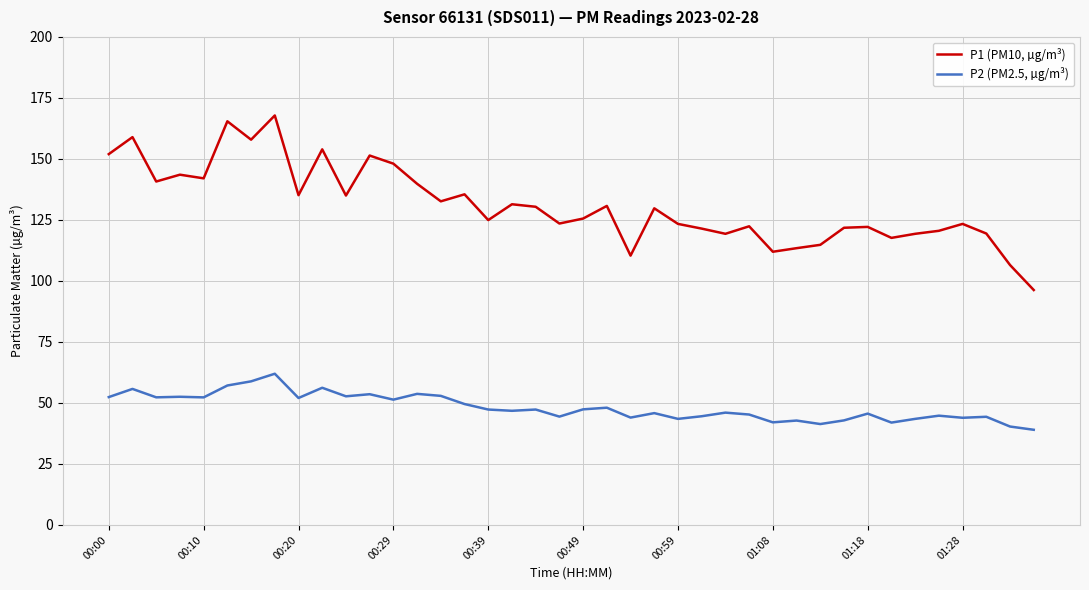

What is the difference between the maximum and second lowest values in the P1 (PM10, µg/m³) series?

61.3